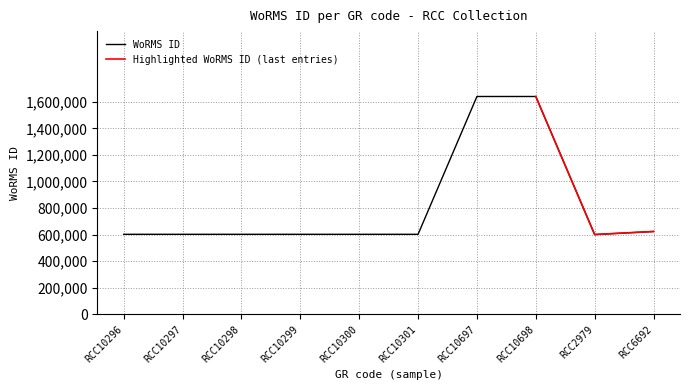

Rank the categories by value from highest to lowest.

RCC10697, RCC10698, RCC6692, RCC10296, RCC10297, RCC10298, RCC10299, RCC10300, RCC10301, RCC2979